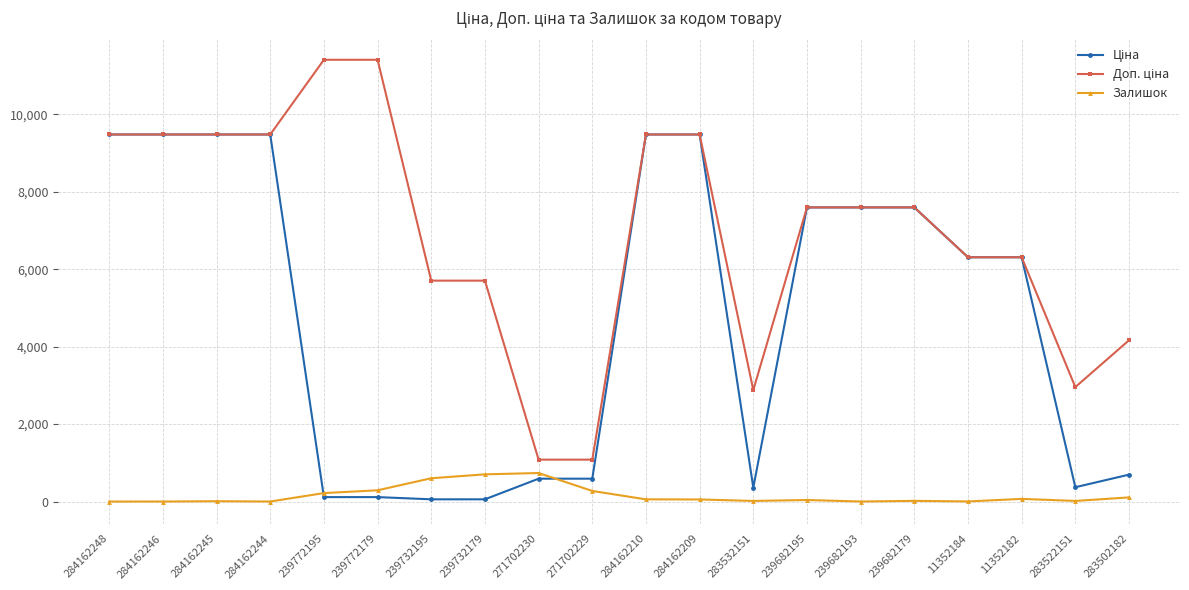

What is the maximum value shown in the chart?

11410.0